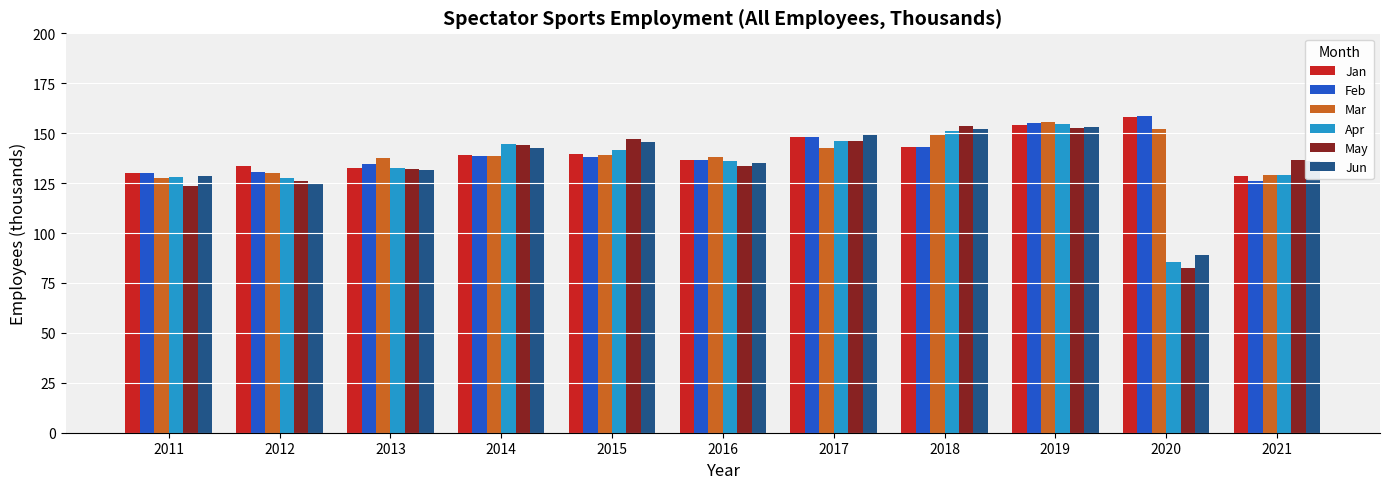

What is the minimum value shown in the chart?

82.7